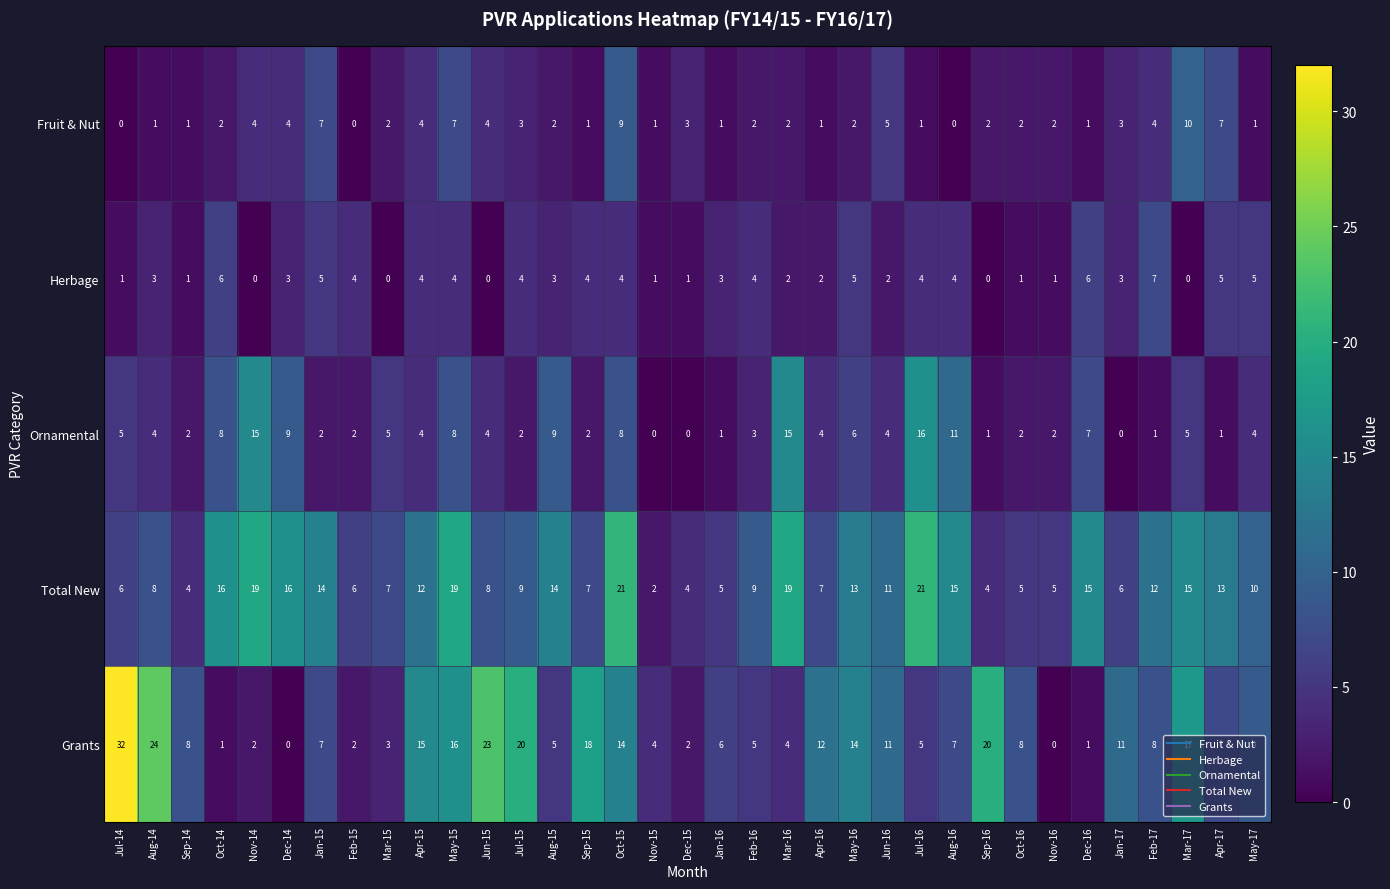

How many categories are shown in the chart?

35